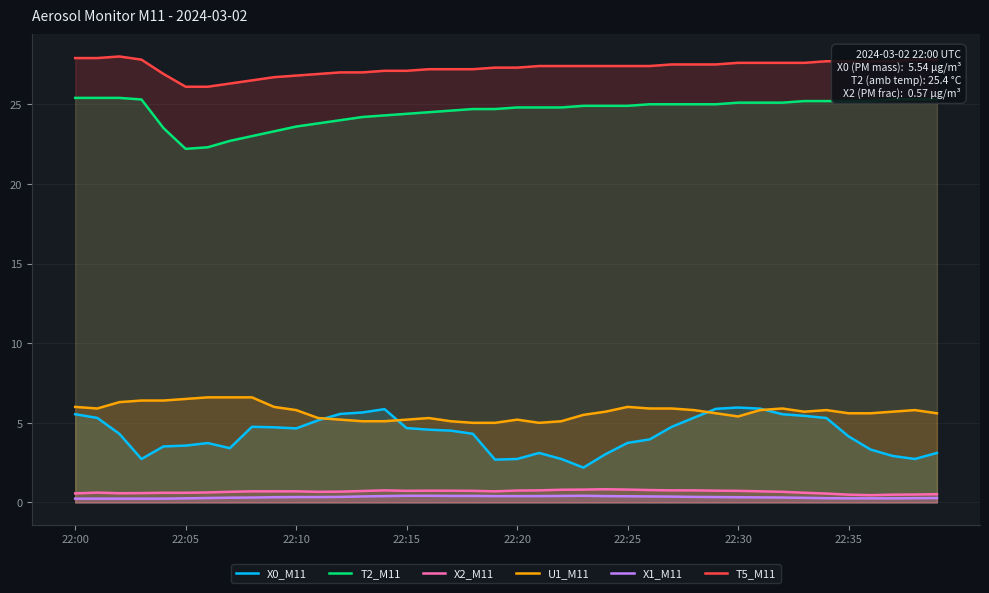

Which series changed the most between 8 and 22?

X0_M11